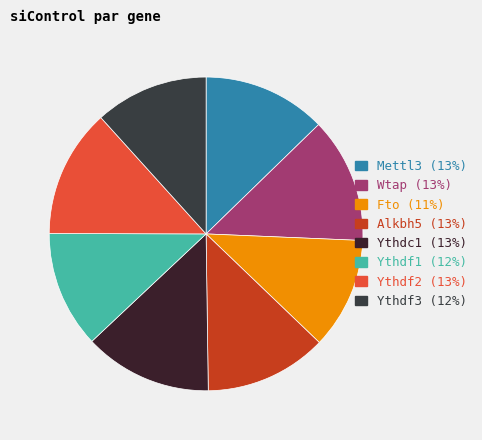

Which has a higher value, Fto or Wtap?

Wtap